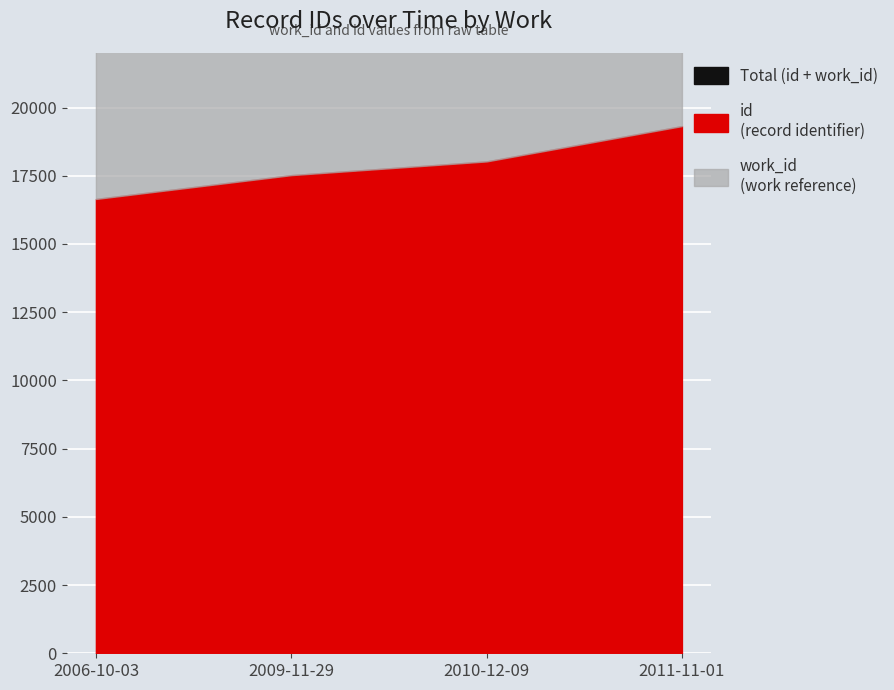

What is the change in value from 2009-11-29 to 2010-12-09?

+186